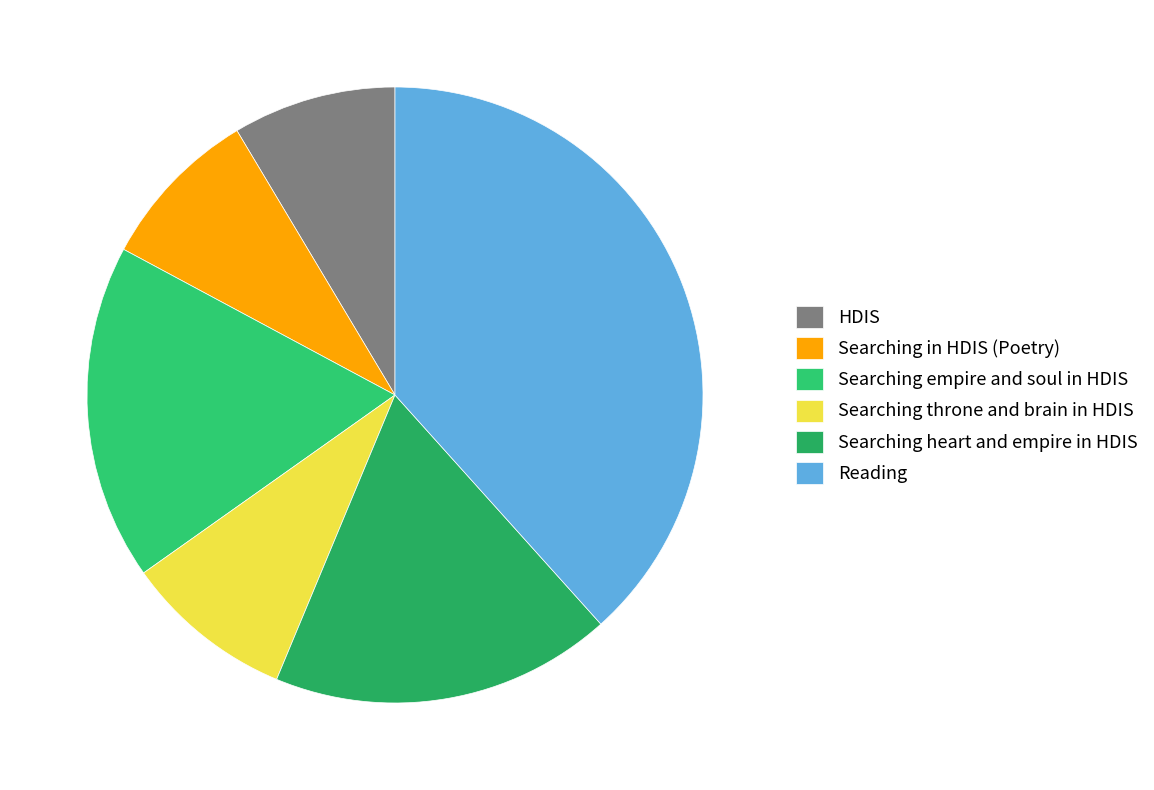

Which slice is the smallest?

HDIS